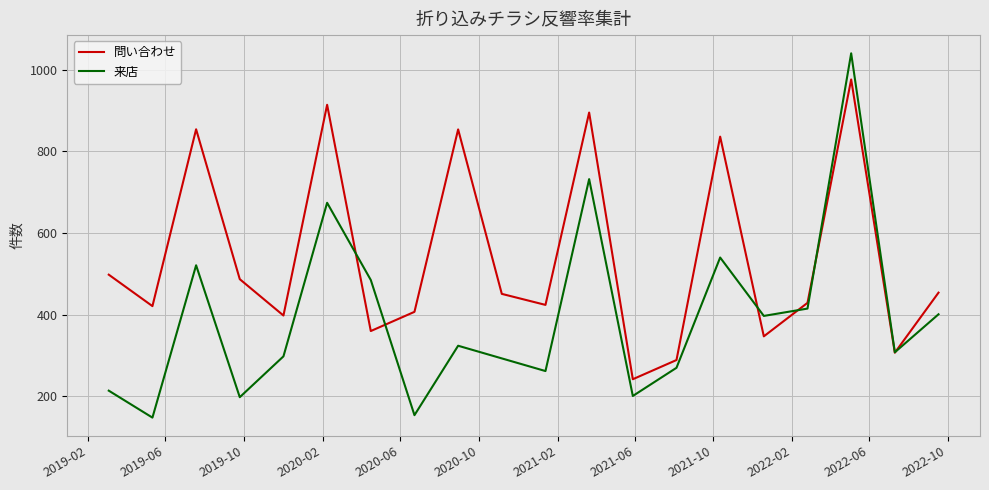

True or false: 問い合わせ has more than 2 interior local peaks.

True